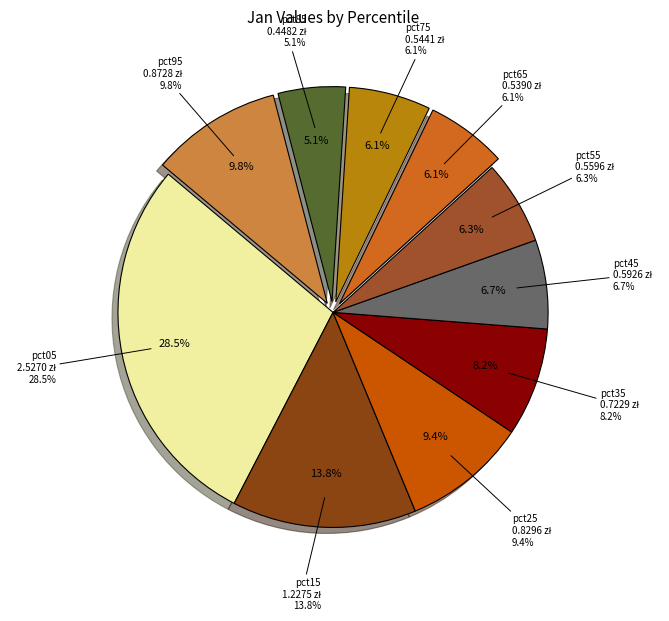

Is the sum of pct75 and pct85 greater than half?

No